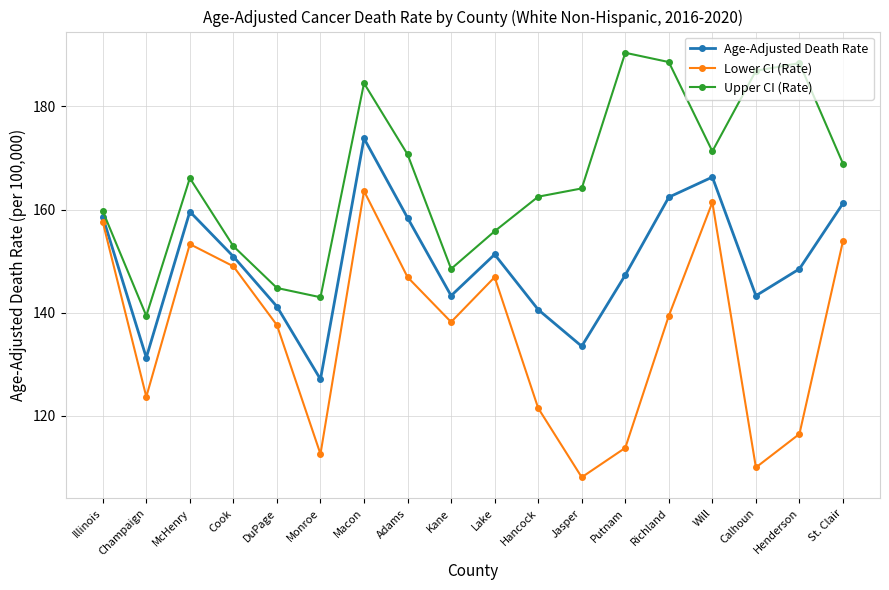

What is the average value of the Age-Adjusted Death Rate series?

149.9